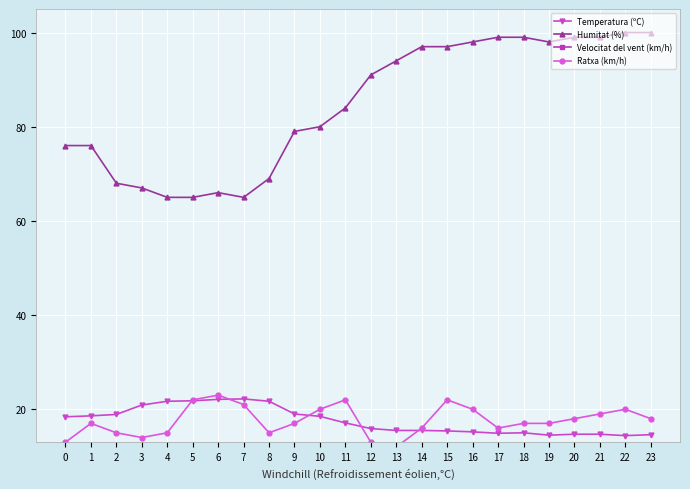

What is the greatest value displayed?

100.0